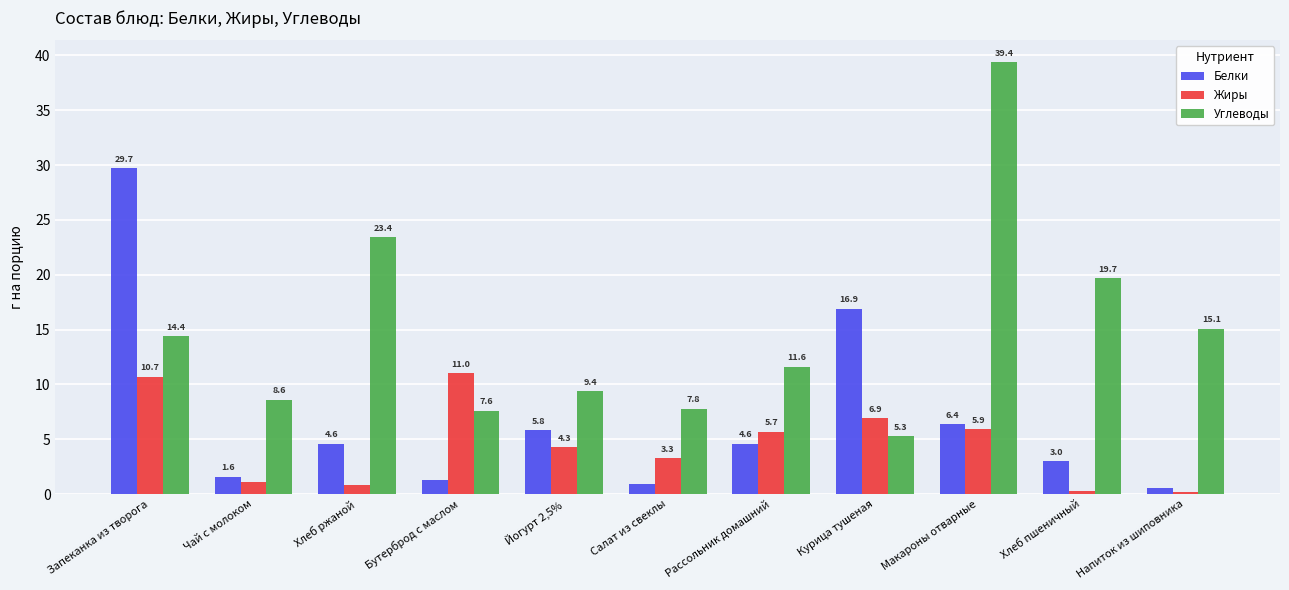

What is the difference between the highest and lowest values at Бутерброд с маслом?

9.7